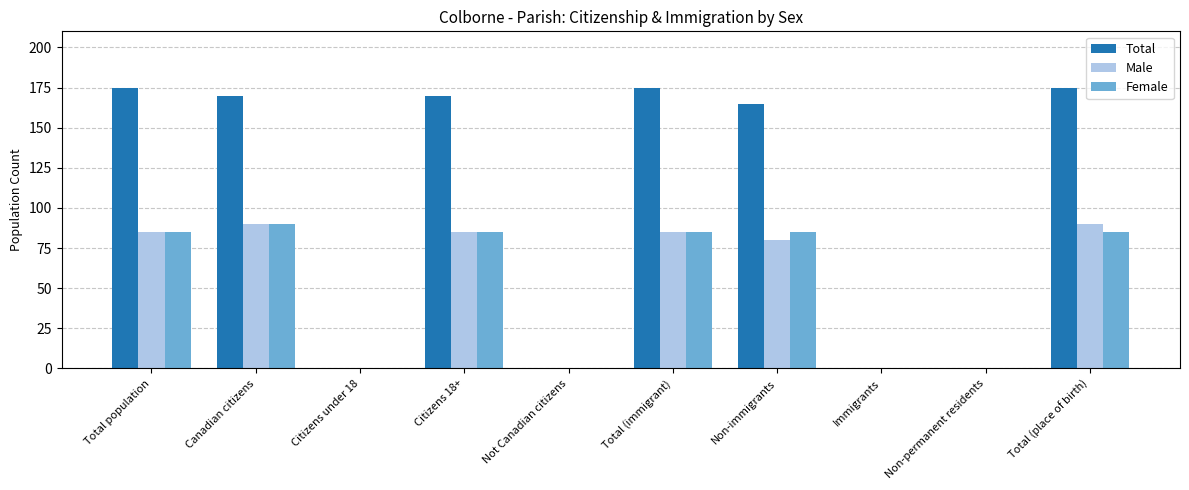

Which series has the largest total across all categories?

Total